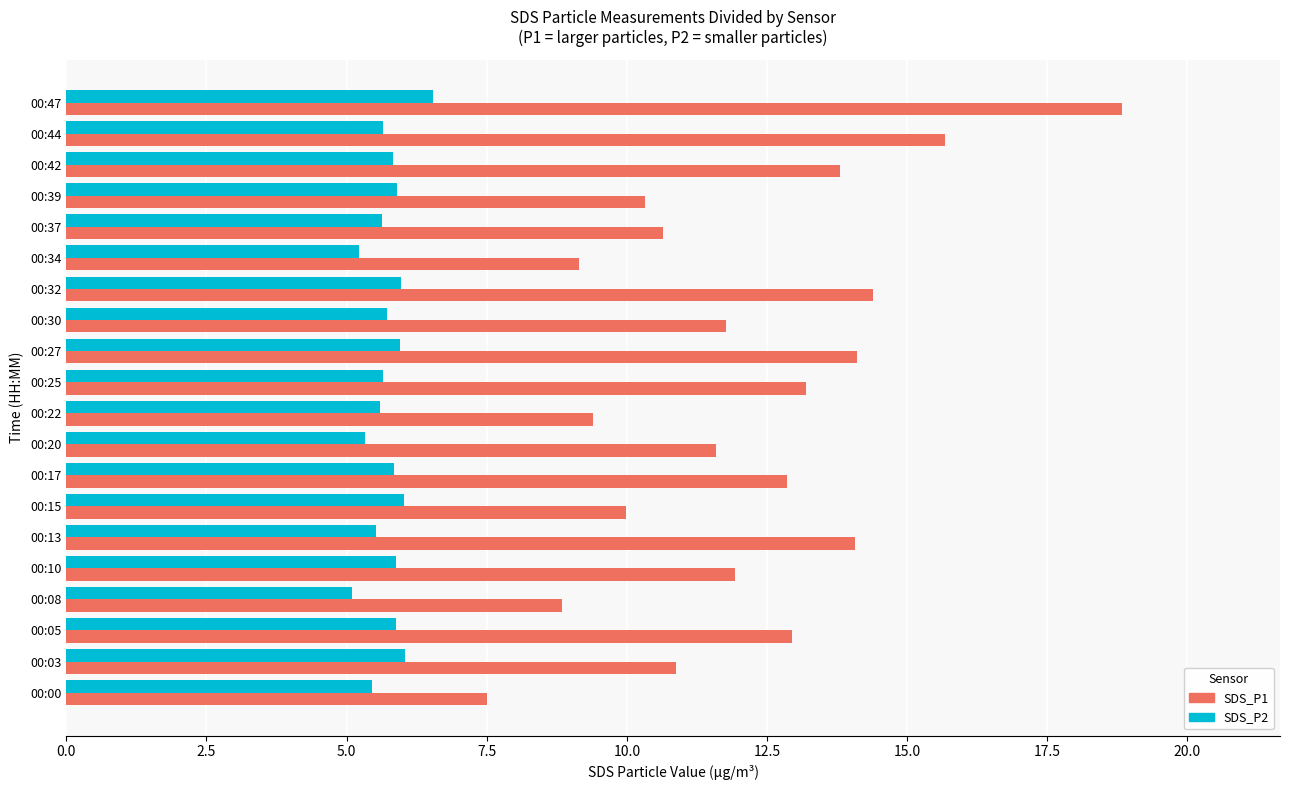

What is the total value across all series at 00:32?

20.4